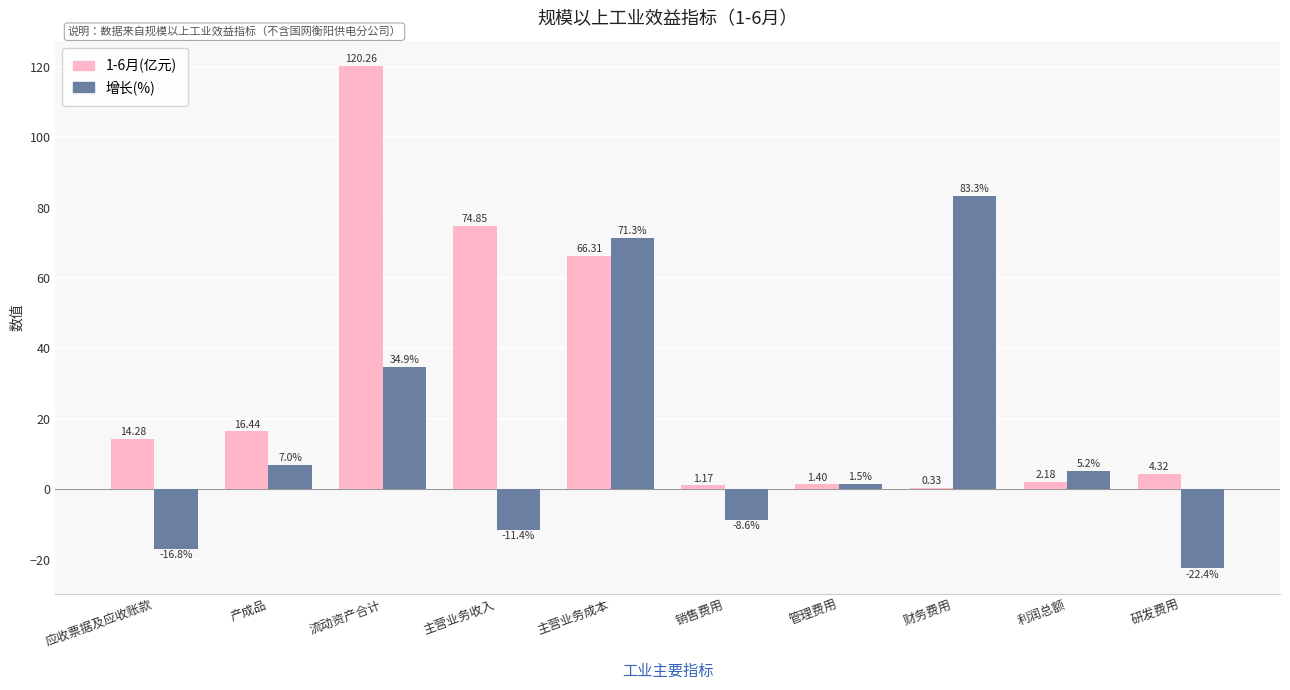

Is the value of 1-6月(亿元) at 流动资产合计 greater than the value of 增长(%) at 主营业务收入?

Yes